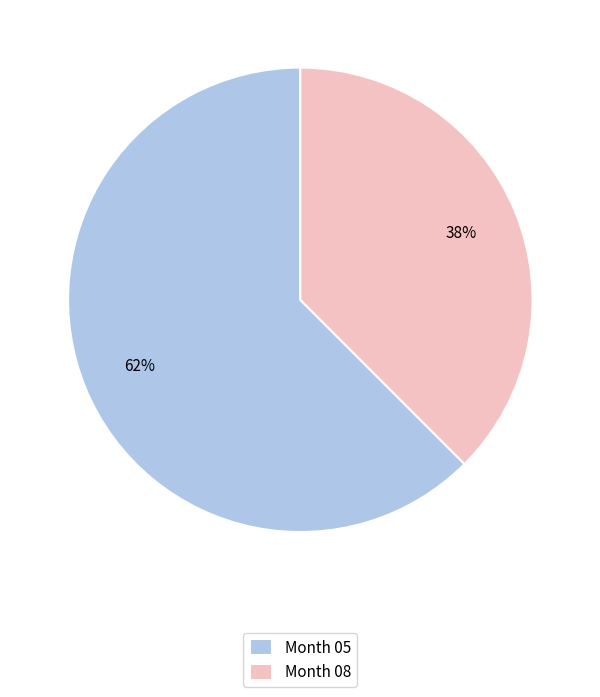

Is it true that Month 05 is 62% of the pie?

True